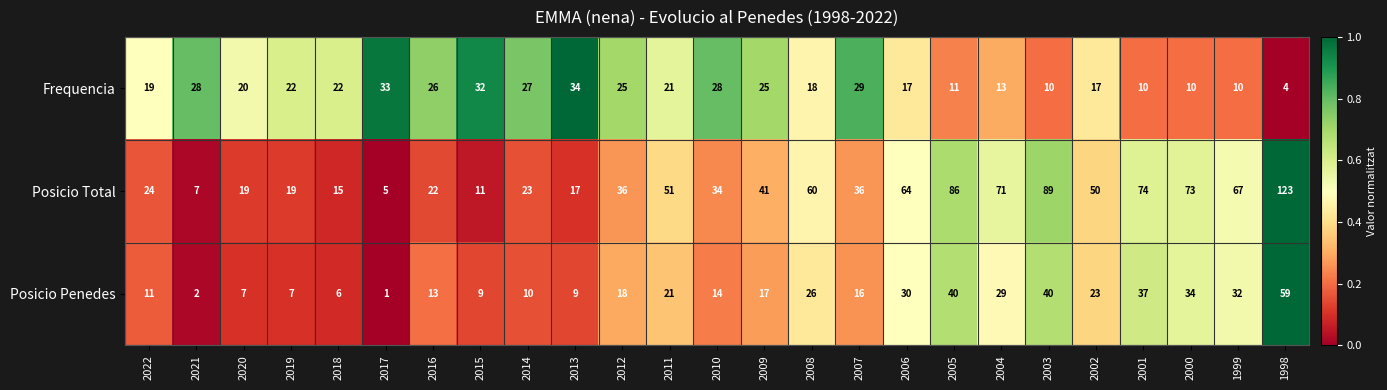

At which category is the sum across all series the highest?

1998